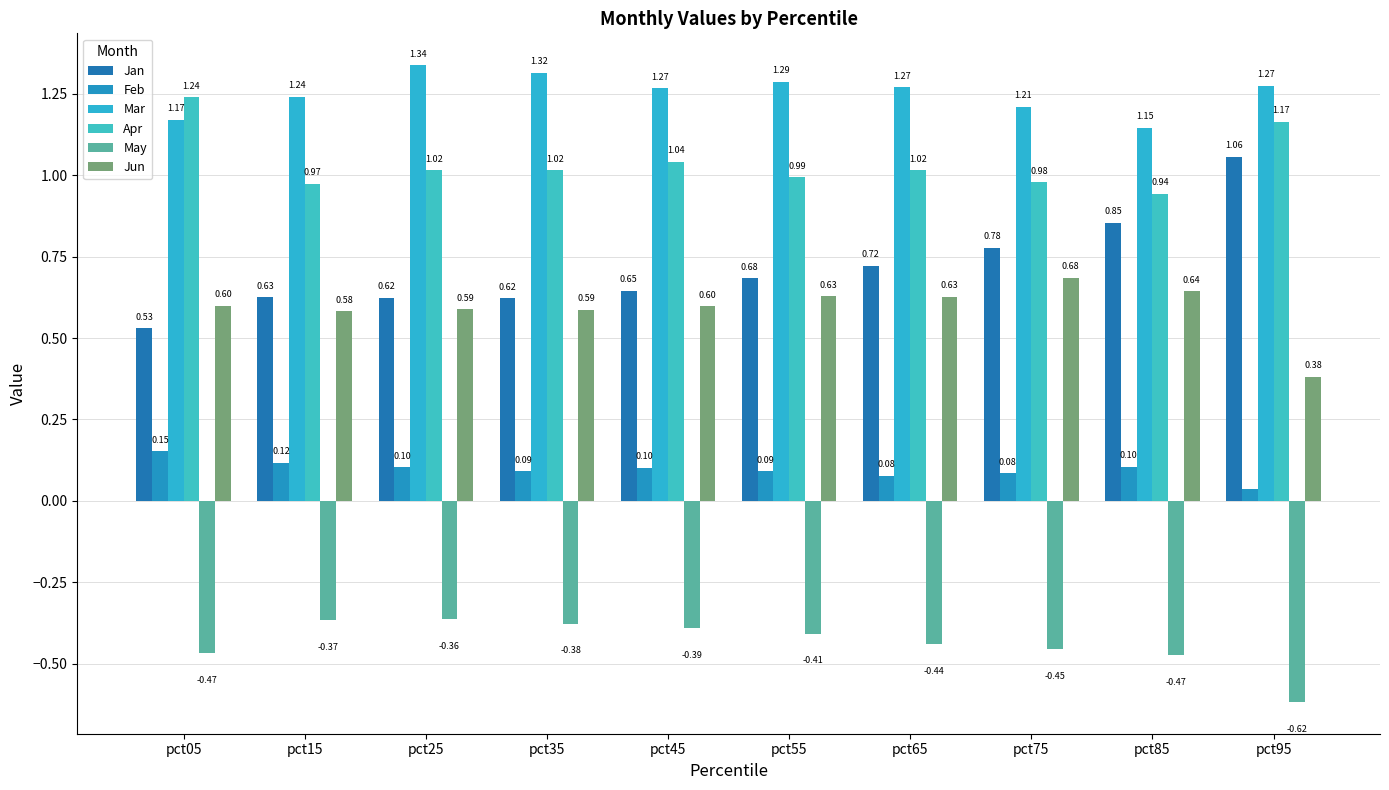

What is the sum of all Mar values?

12.5